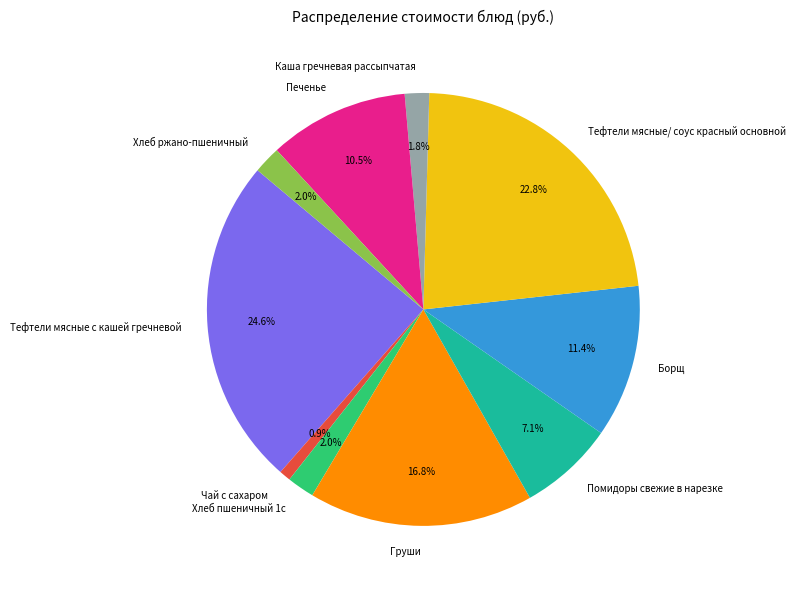

What percentage is NOT represented by Тефтели мясные с кашей гречневой?

75.4%